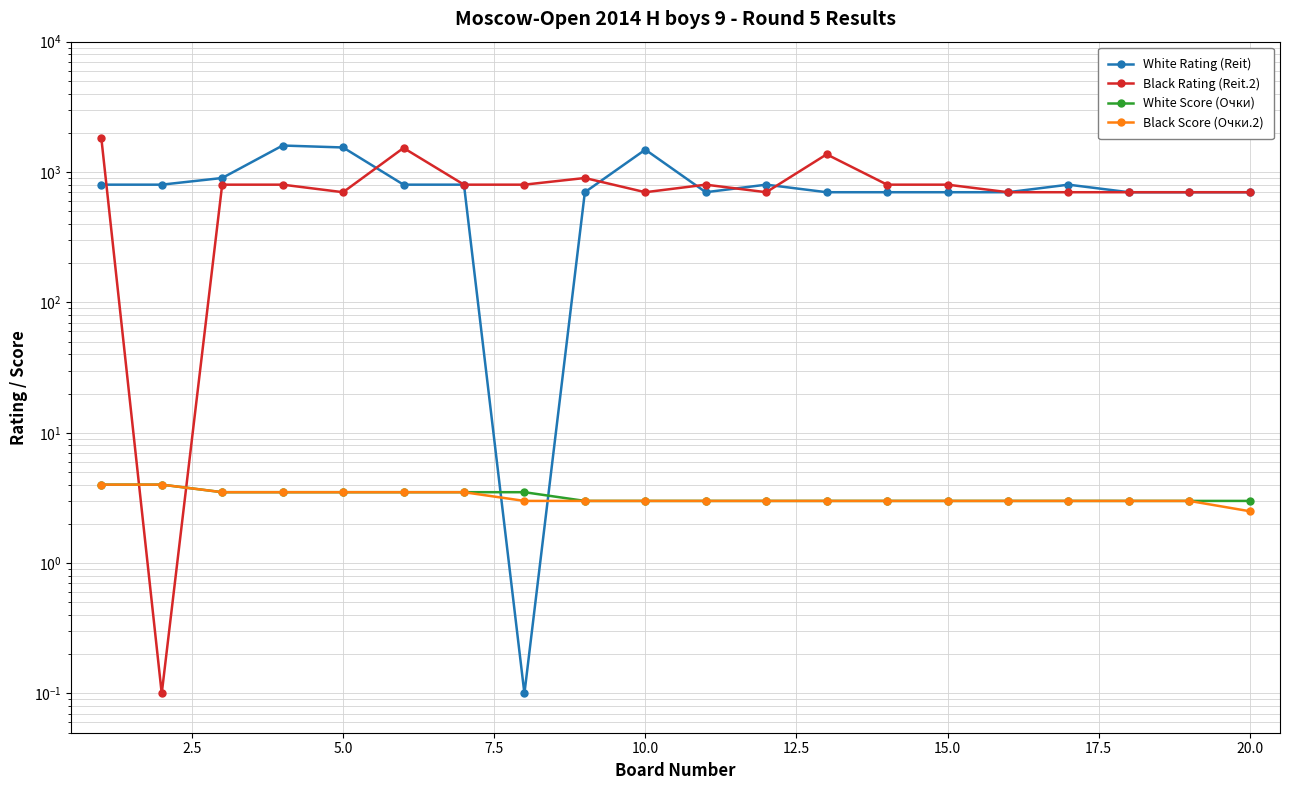

The Black Rating (Reit.2) series shows 800.0 at 15.0. True or false?

True